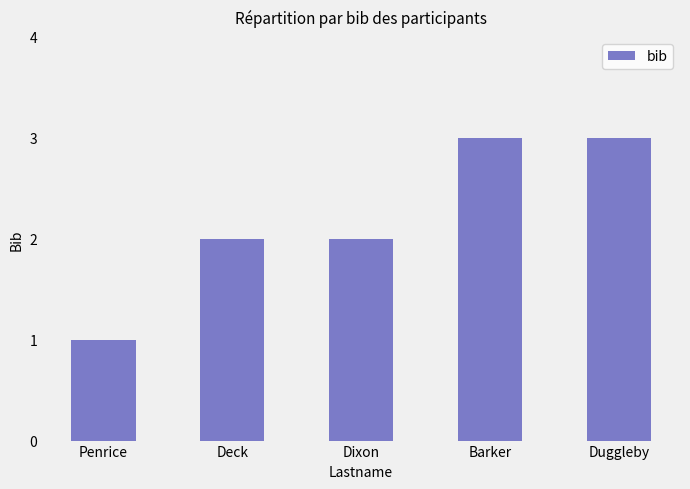

Reading right to left, list all the values displayed in this chart.

3	3	2	2	1